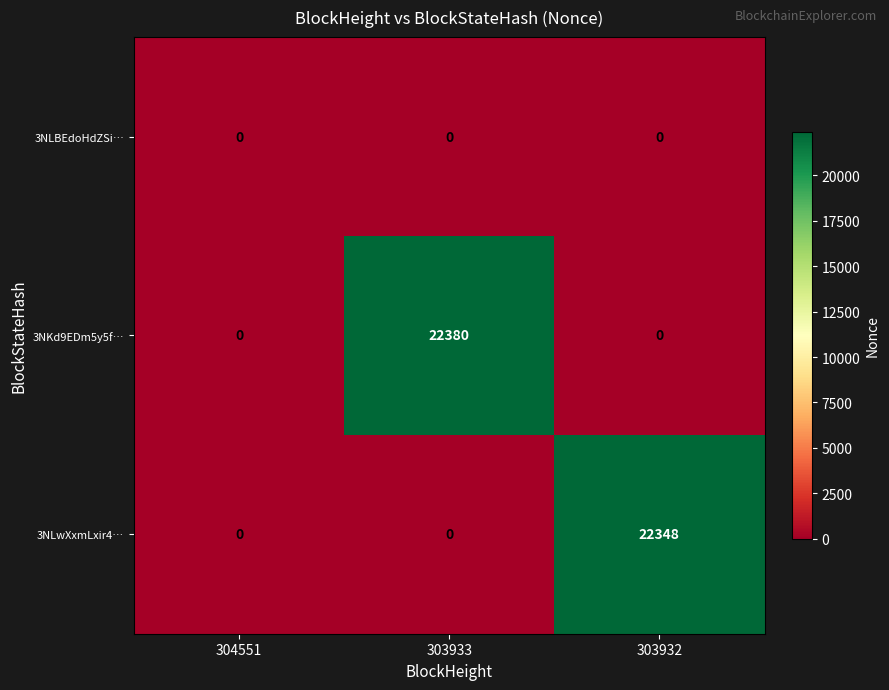

The value of 3NKd9EDm5y5f… at 303932 is 9899. True or false?

False